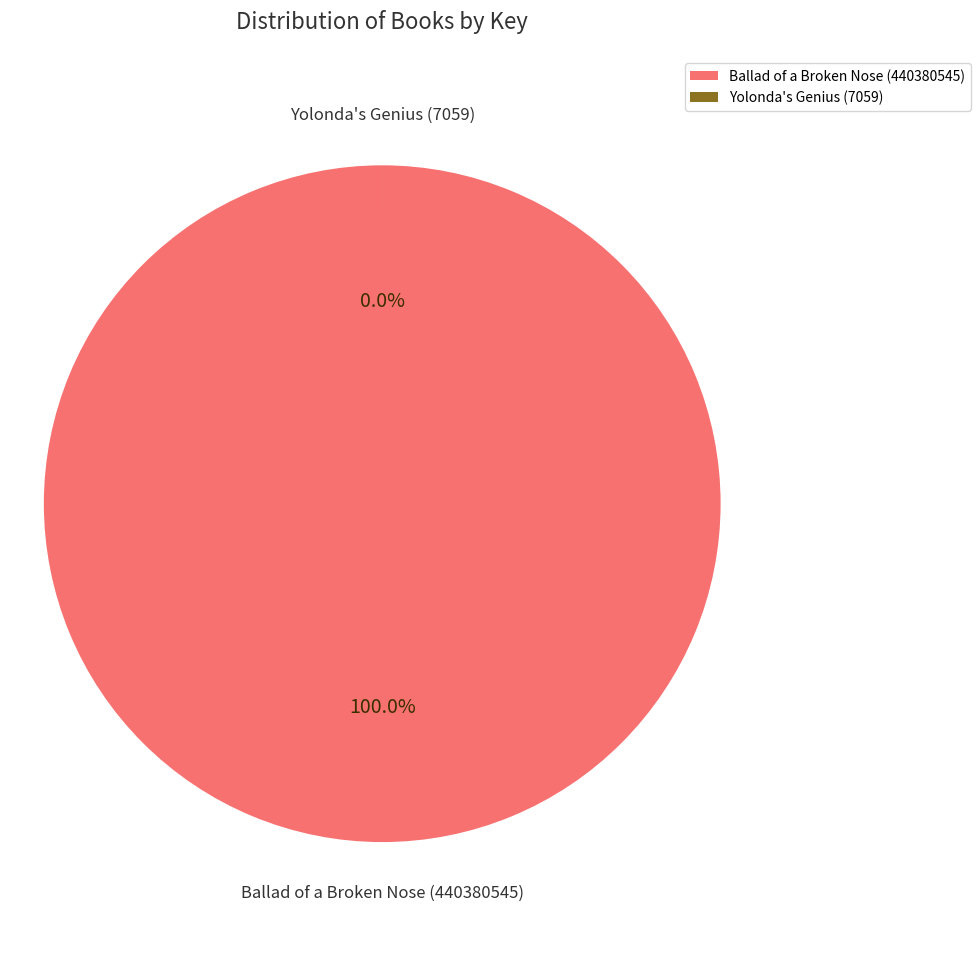

To the nearest percent, what is the difference between the Ballad of a Broken Nose (440380545) and Yolonda's Genius (7059) slice percentages?

100%